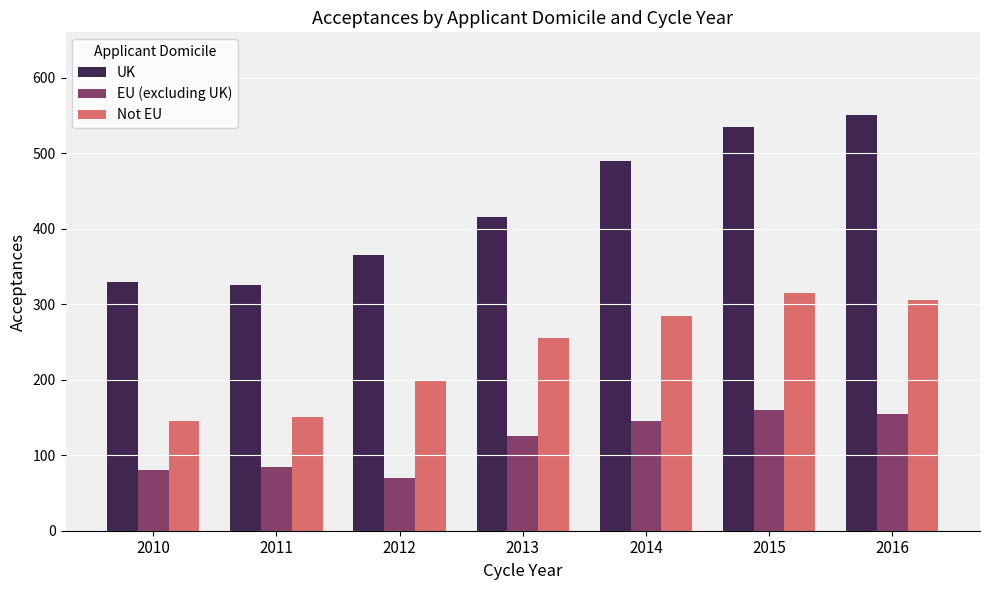

Where is EU (excluding UK) nearest to the value 115?

2013